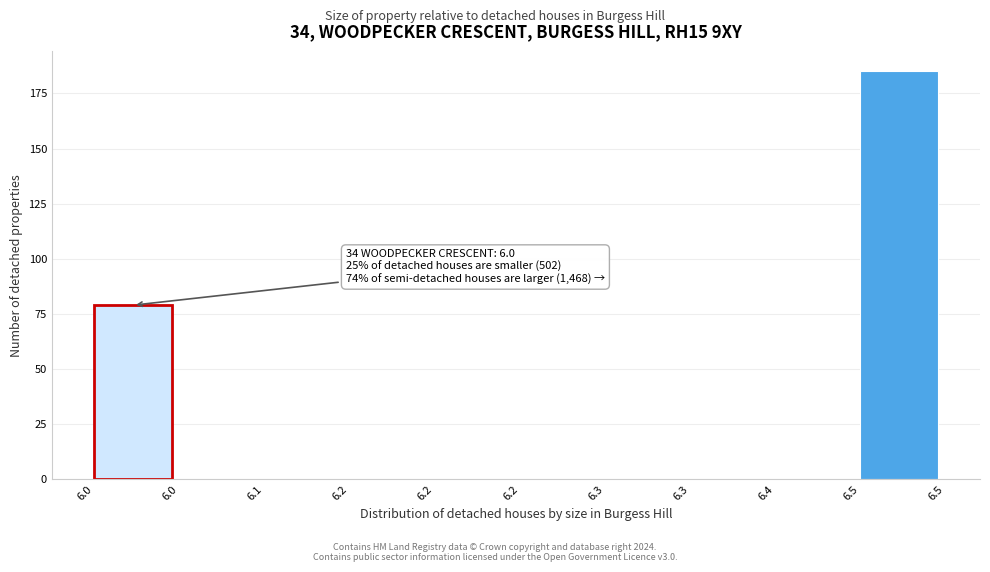

Count the number of data series in this chart.

1